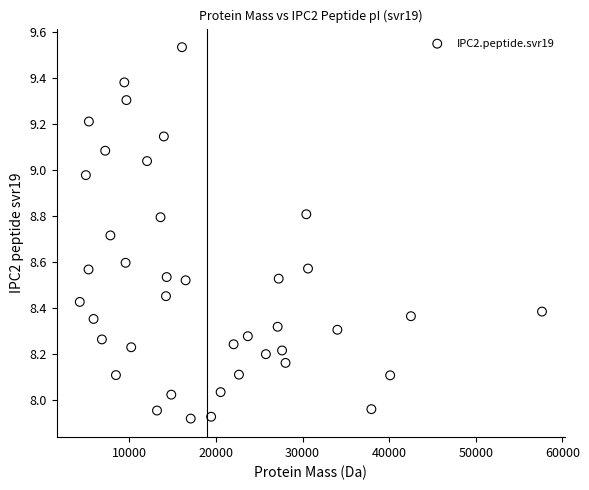

What is the range of Y values (max minus min)?

1.6